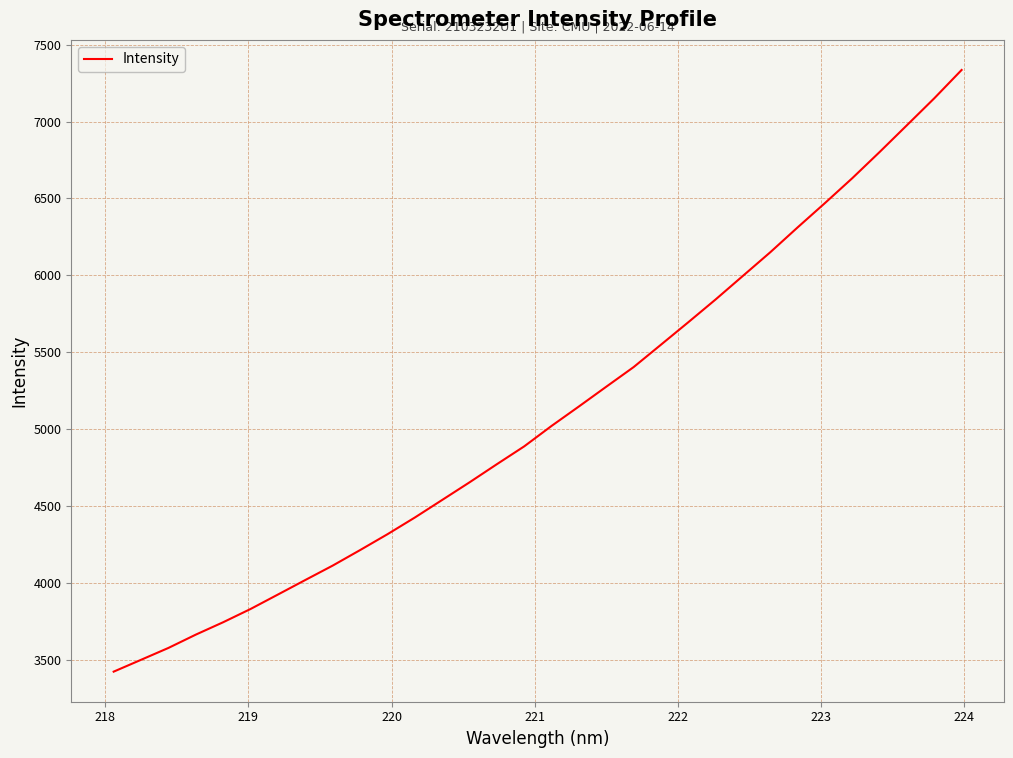

What is the minimum value shown in the chart?

3424.2